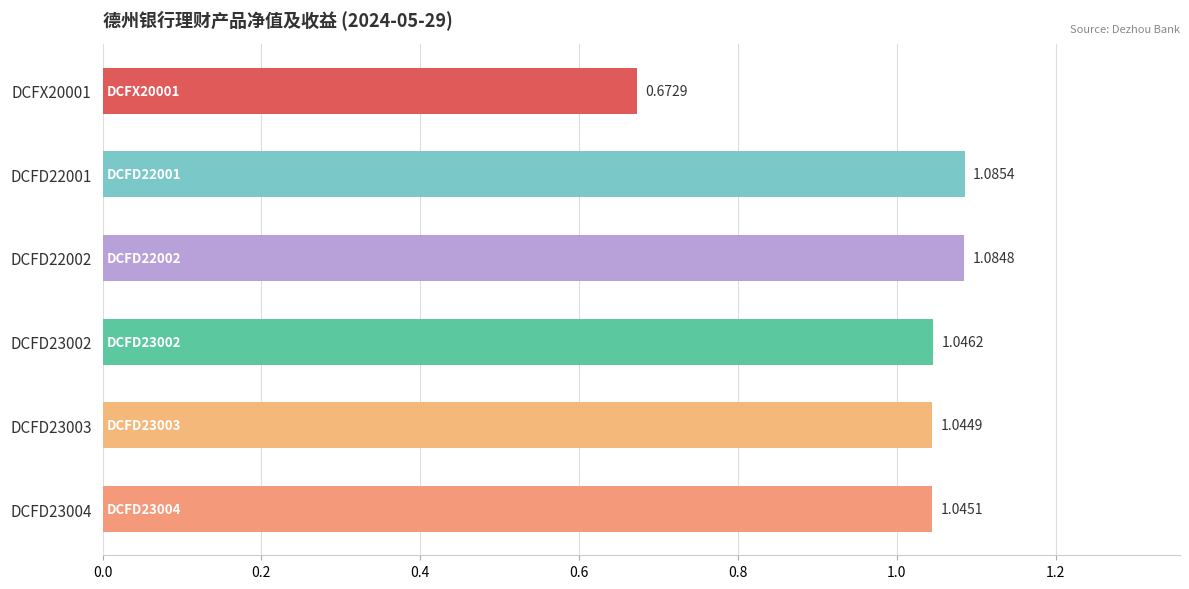

What is the difference between the second highest and minimum values?

0.4